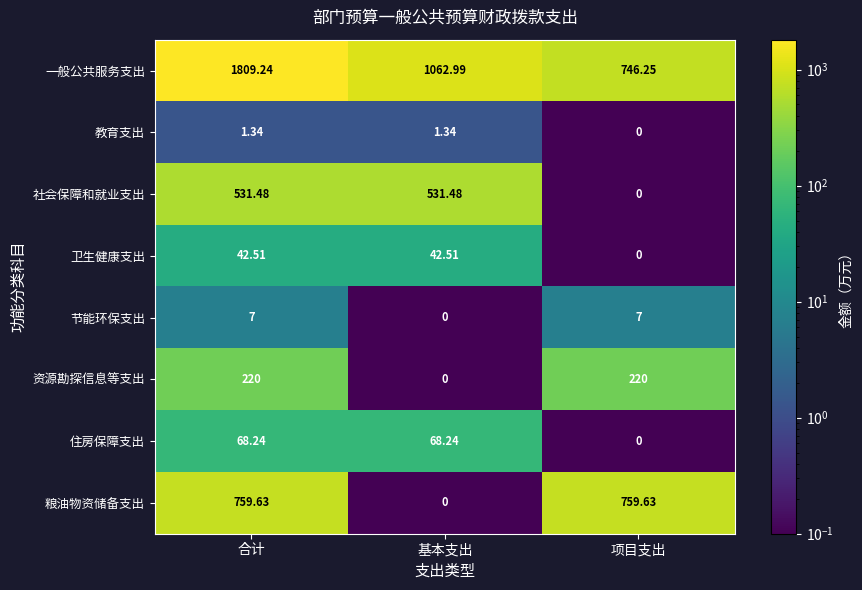

Which series has the widest spread of values?

一般公共服务支出